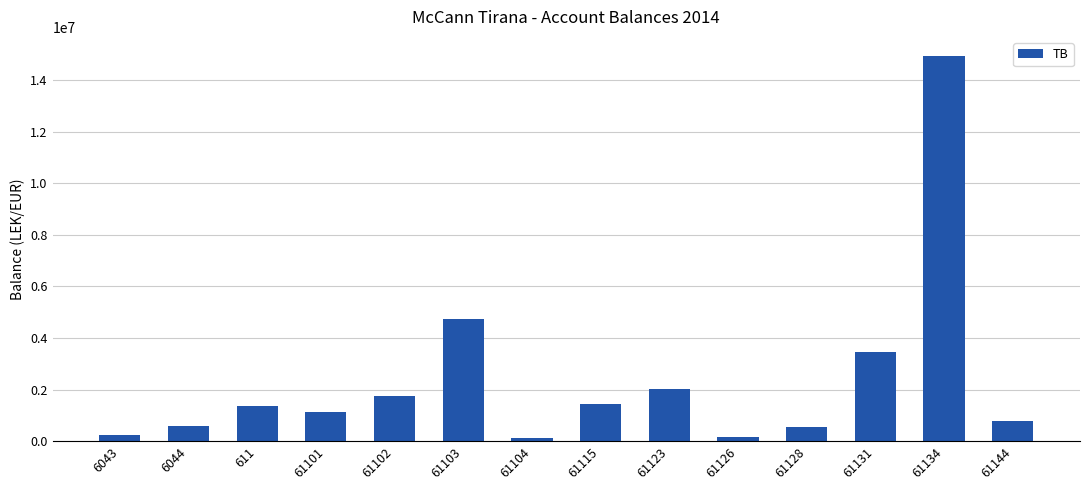

At which label is the value closest to 7518529?

61103